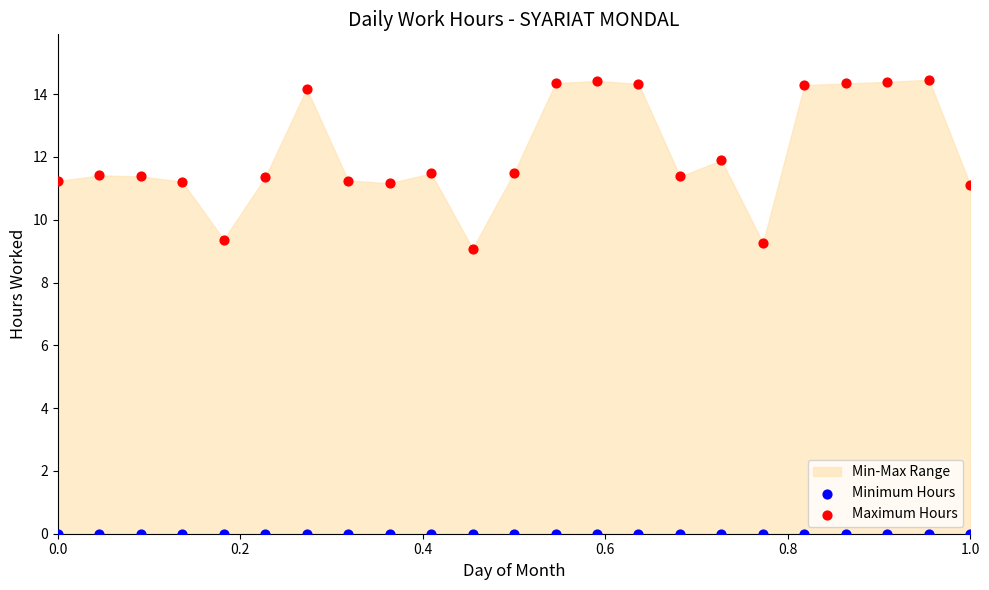

Which series reaches the minimum Y coordinate?

Minimum Hours